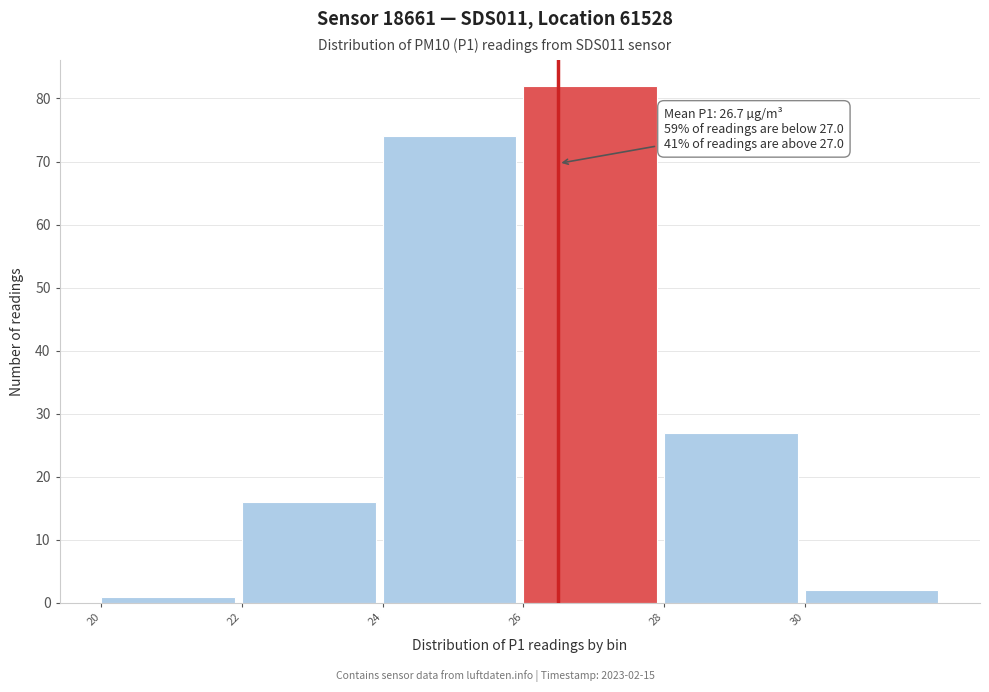

Reading right to left, what are all the values shown in this chart?

30=2	28=27	26=82	24=74	22=16	20=1